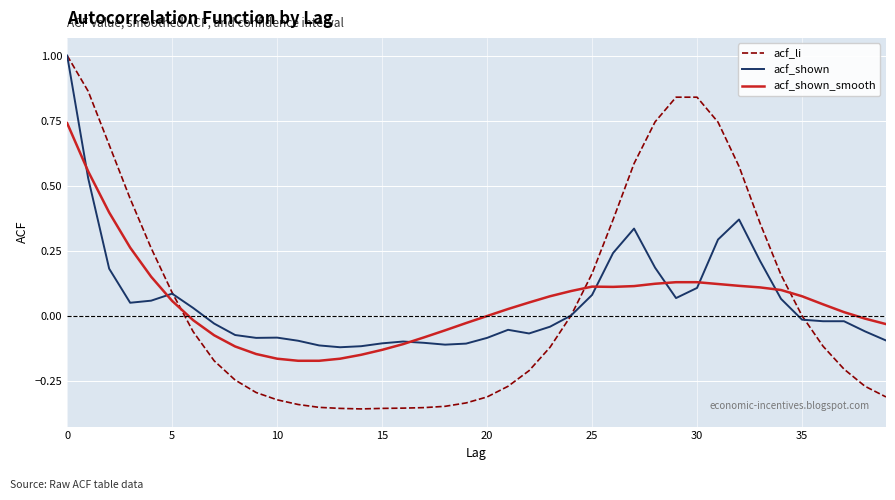

Which series has the widest spread of values?

acf_li